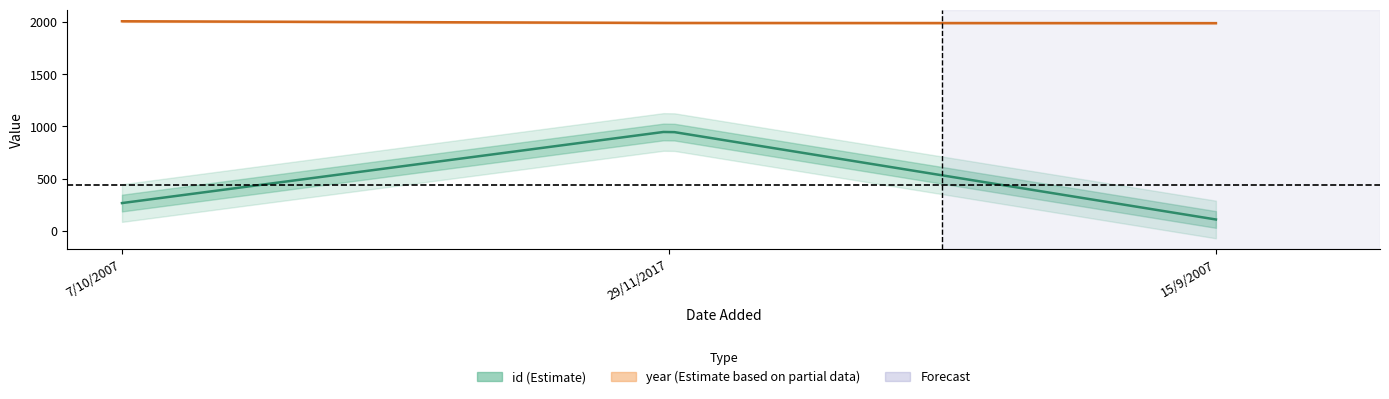

What is the difference between the maximum and second lowest values in the id series?

687